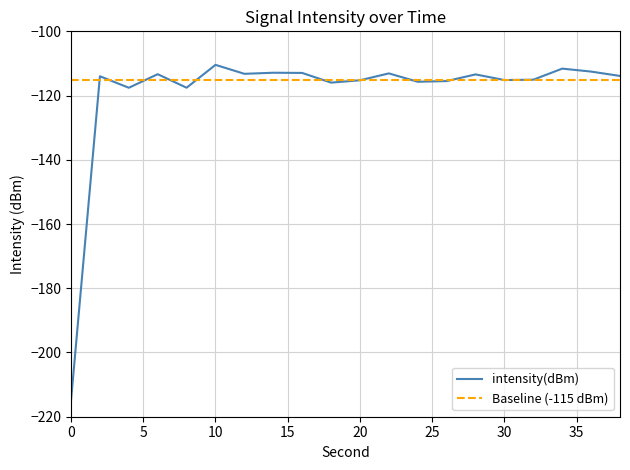

List the series in order of their peak value, highest first.

intensity(dBm), Baseline (-115 dBm)